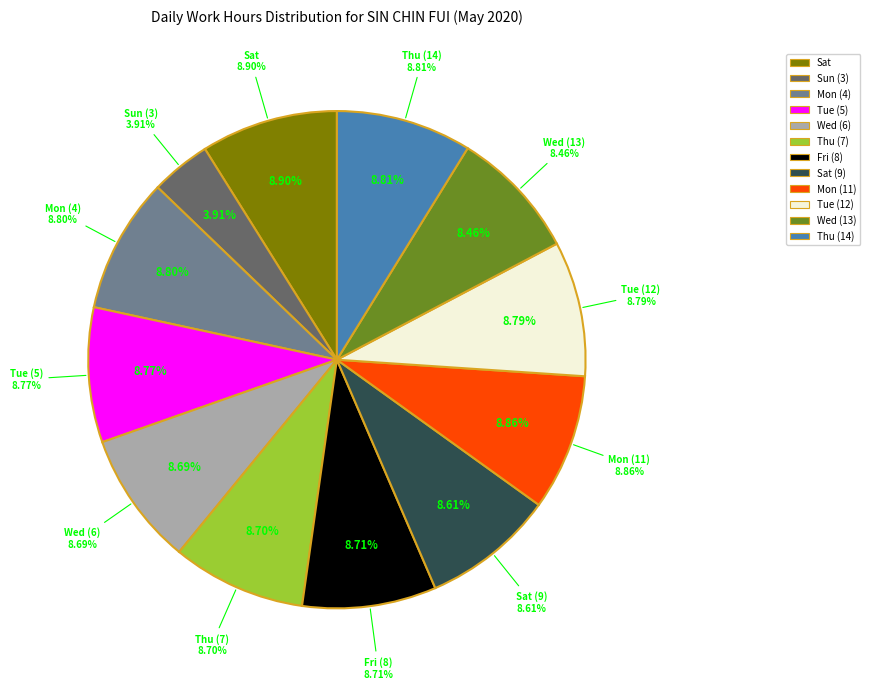

Is it true that Mon (11) is 9% of the pie?

True